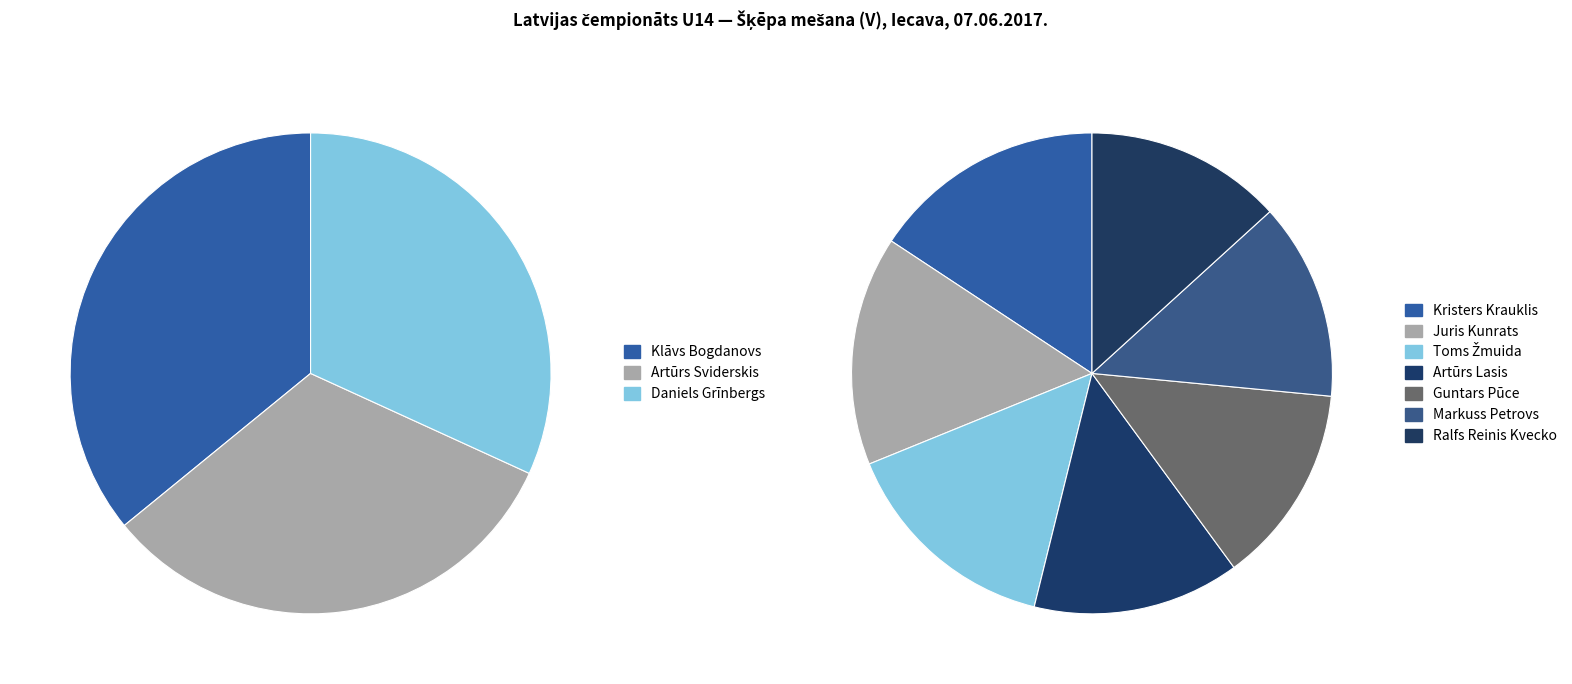

How many segments does this pie chart have?

10